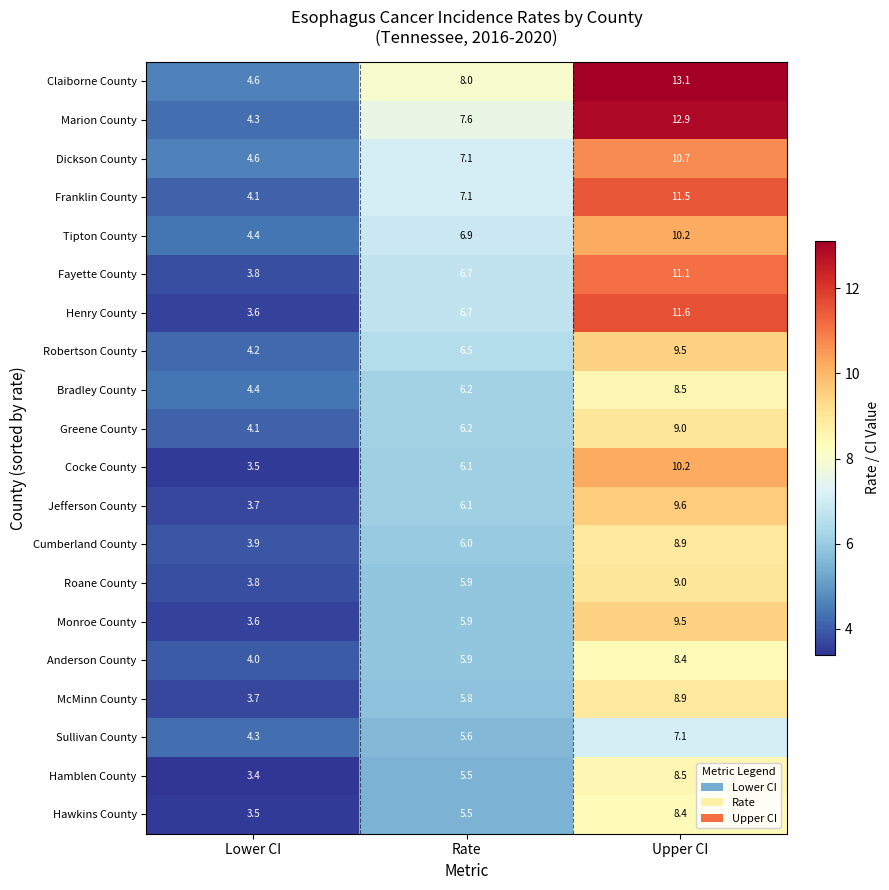

Where does the Hawkins County series first go above 5?

Rate